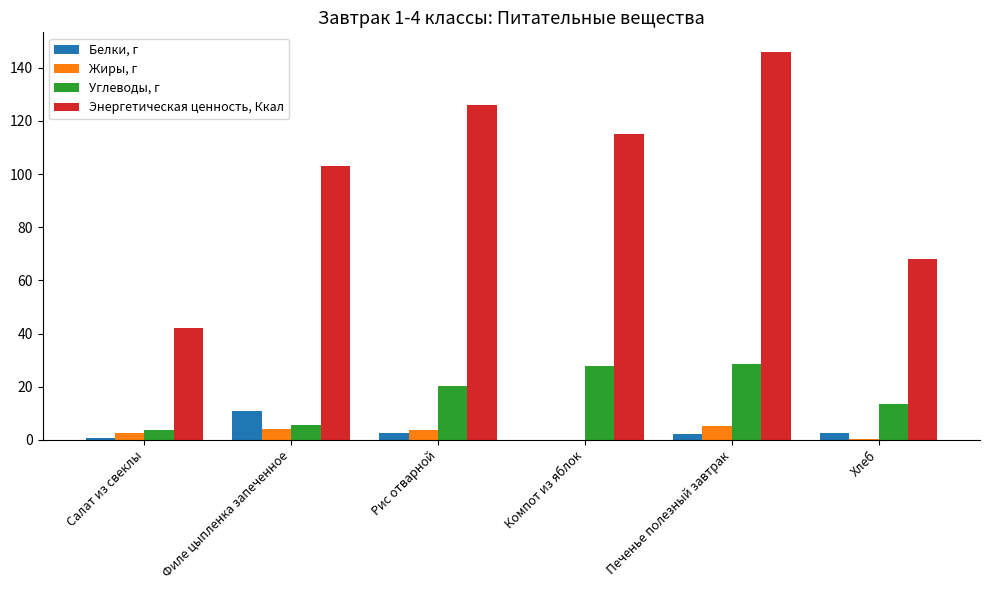

The value of Энергетическая ценность, Ккал at Рис отварной is 195.5. True or false?

False